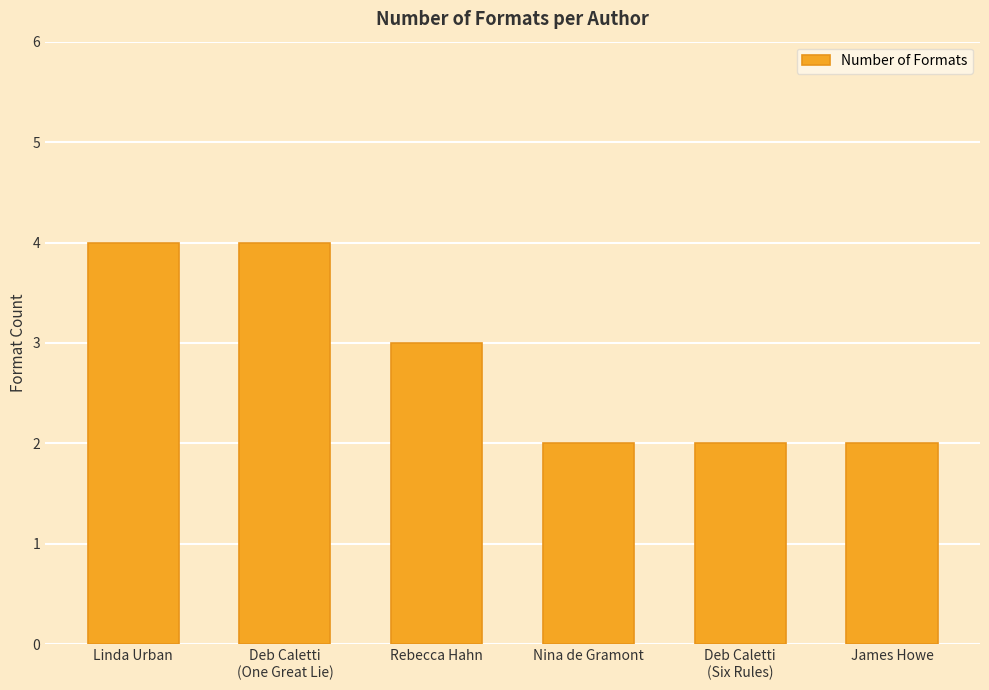

Is it true that the value at Linda Urban is 7?

False